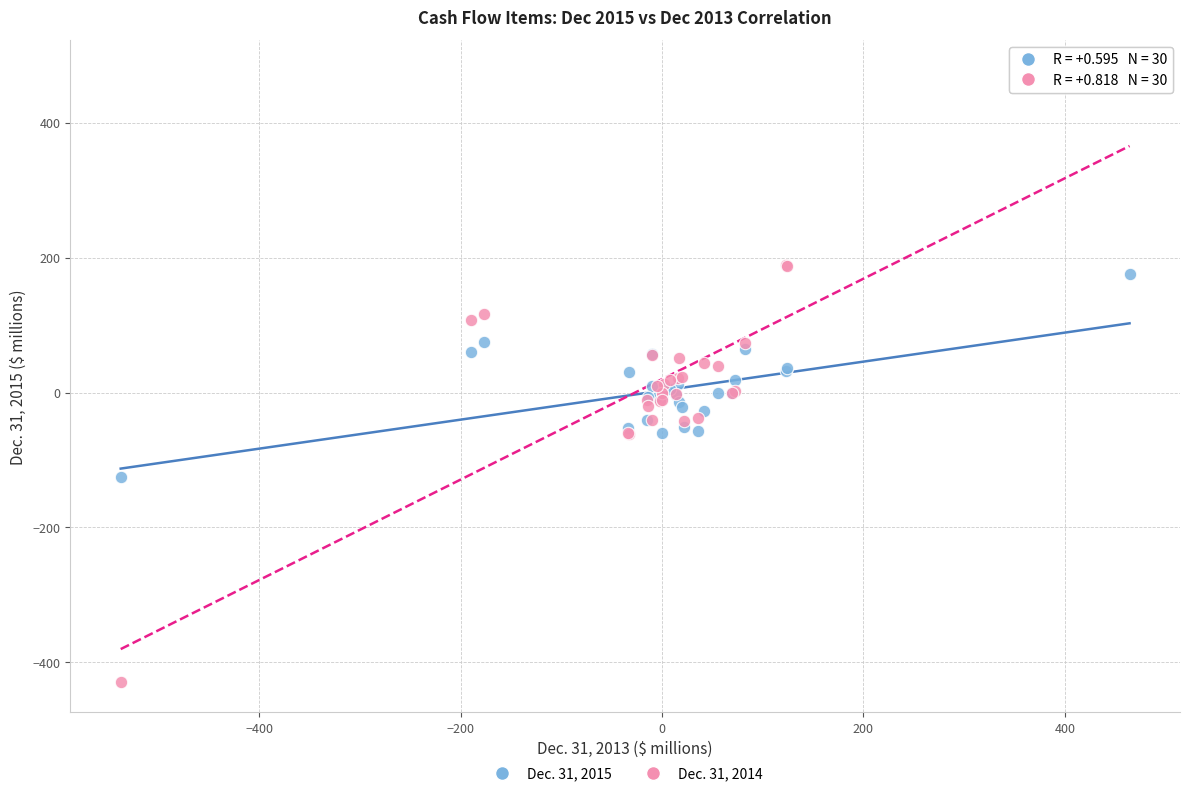

Which series has the widest spread of Y values?

Dec. 31, 2014